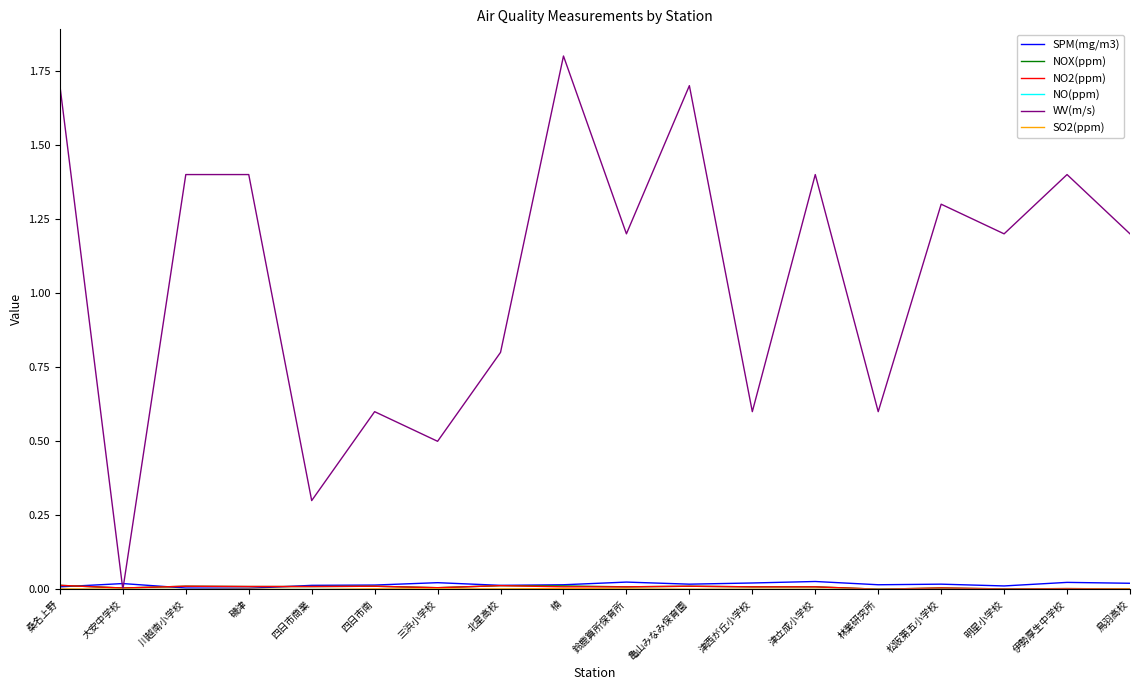

What is the greatest value displayed?

1.8